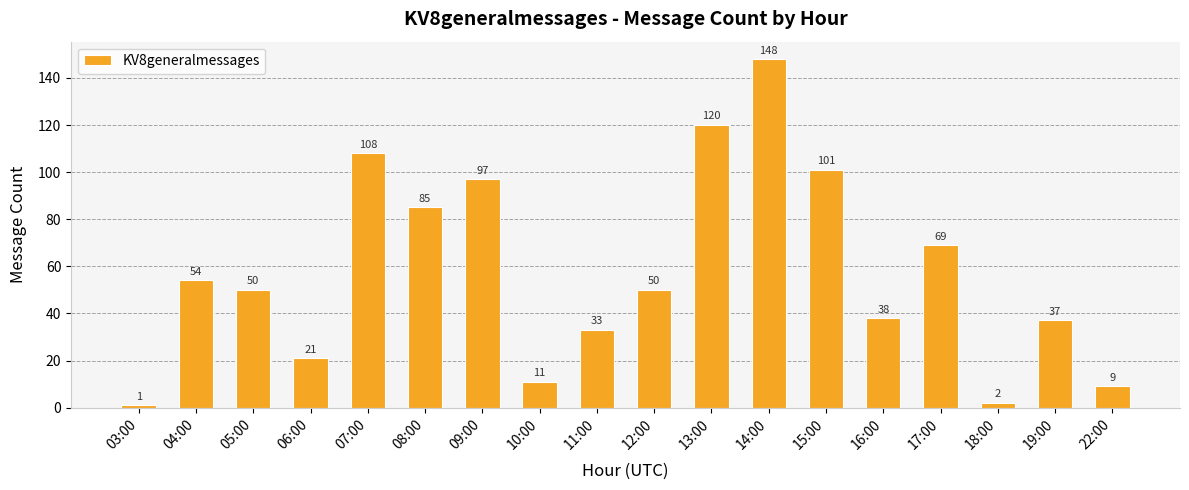

What is the difference between the values at 11:00 and 16:00?

5